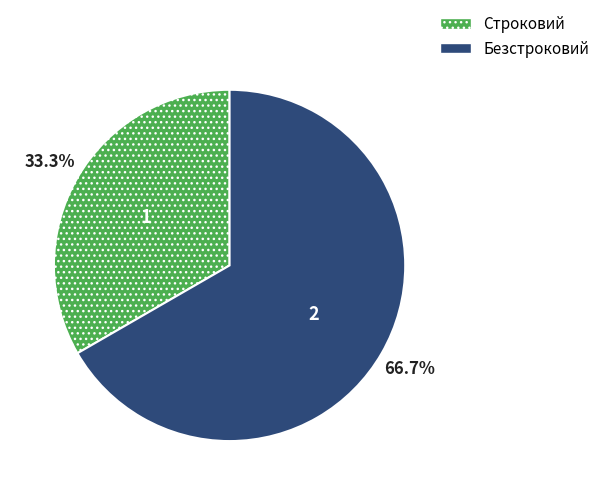

To the nearest percent, what is the difference between the largest and smallest slice percentages?

33%